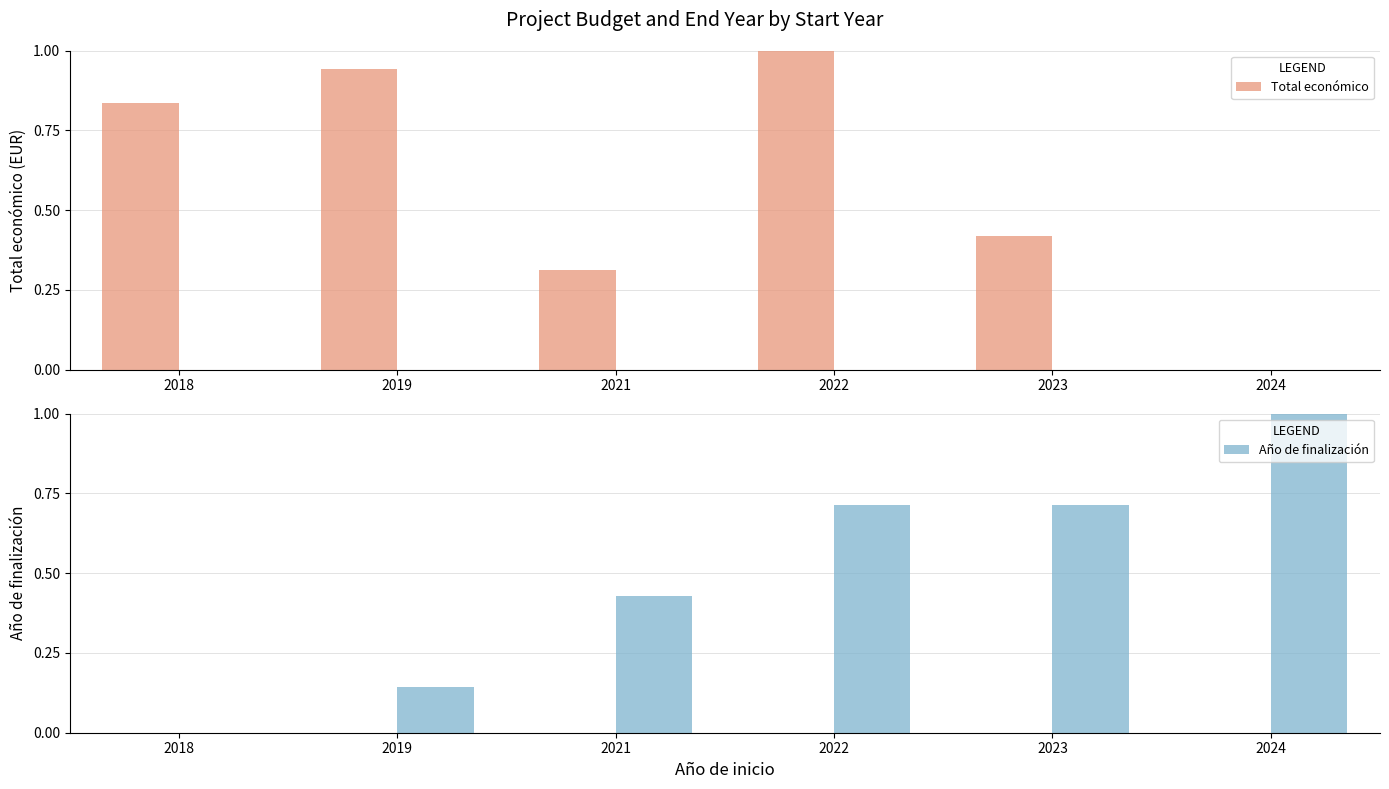

Does the chart contain stacked bars?

No